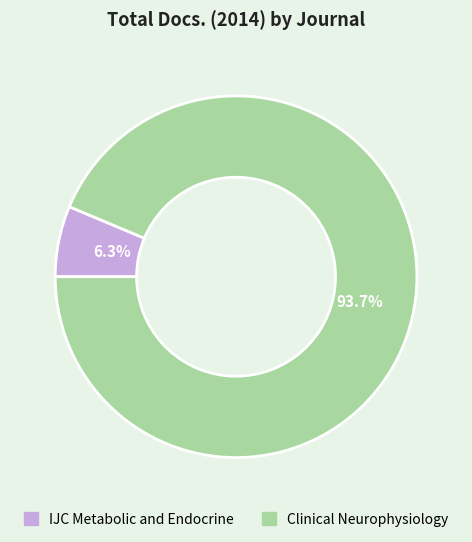

Combined, do IJC Metabolic and Endocrine and Clinical Neurophysiology account for over 50%?

Yes